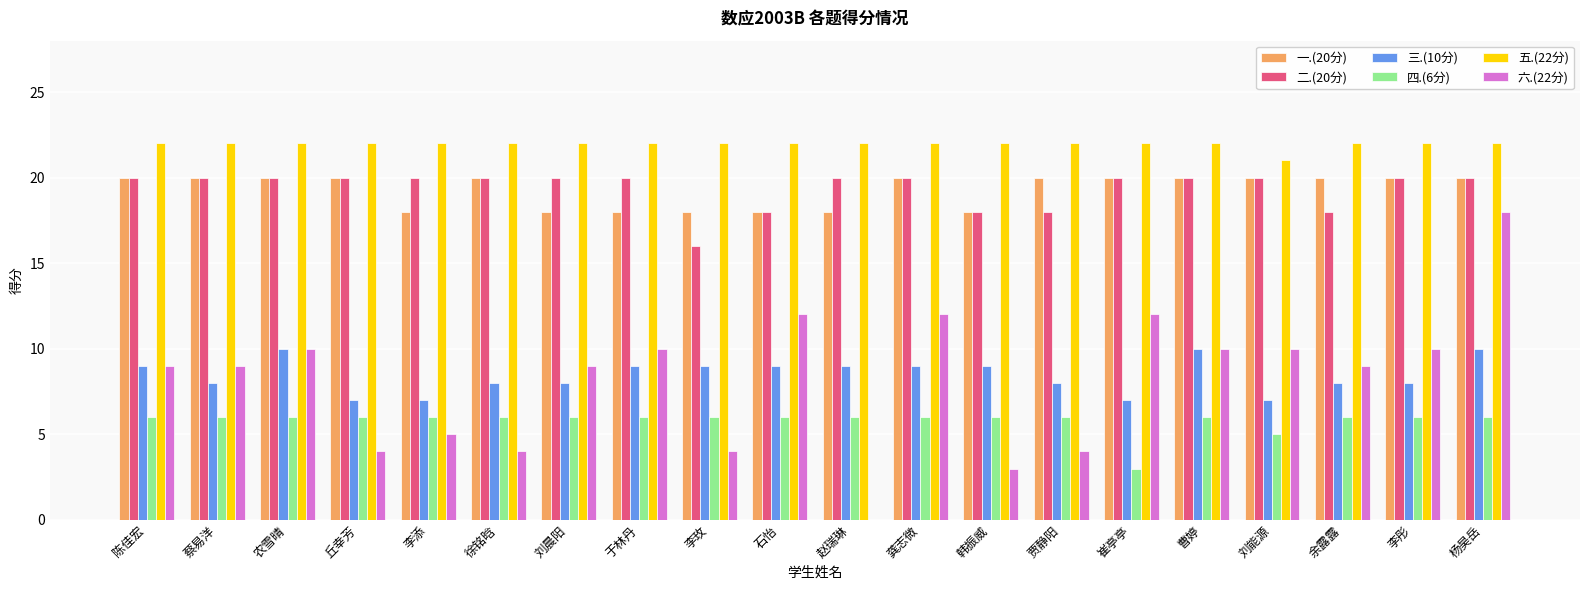

What is the average value of the 五.(22分) series?

22